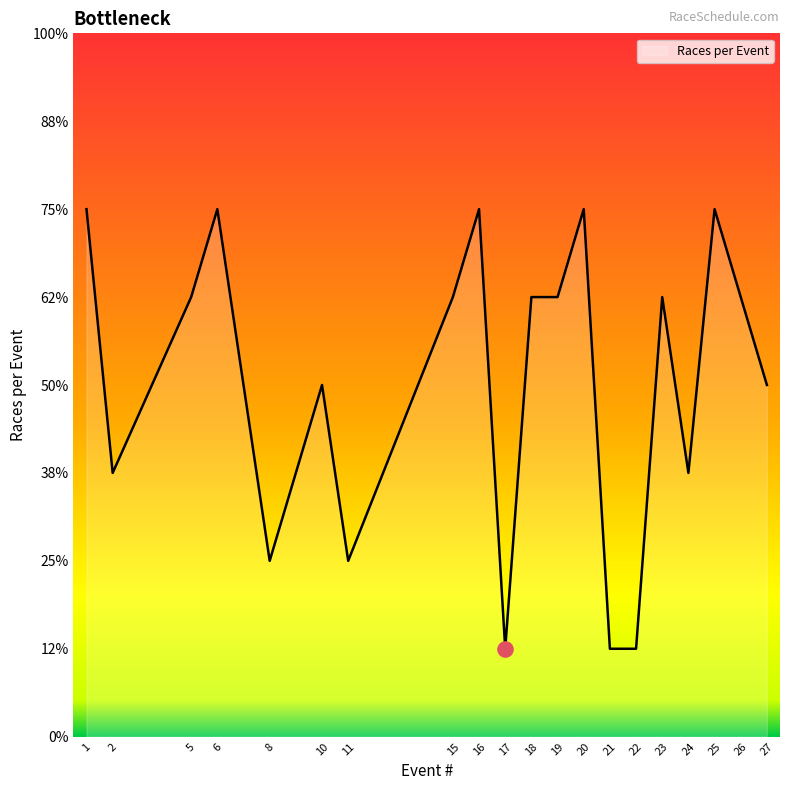

Is this an area chart (filled region under the line)?

Yes